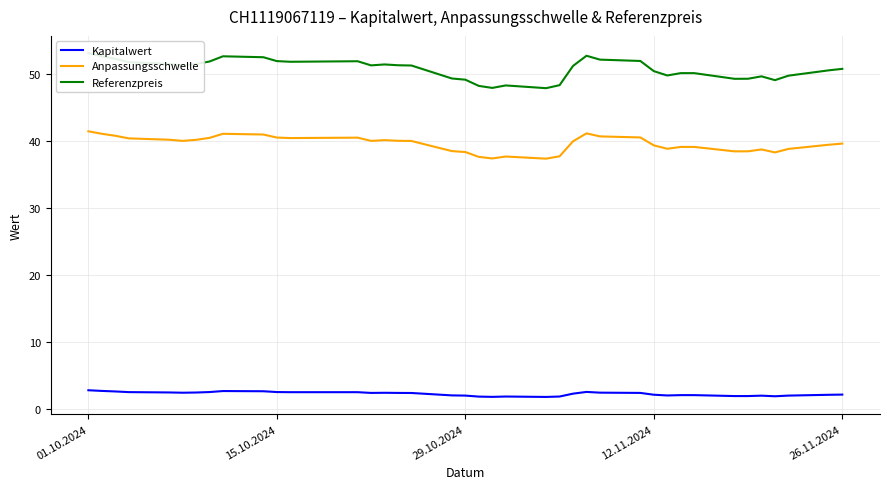

Does the chart have visible grid lines?

Yes